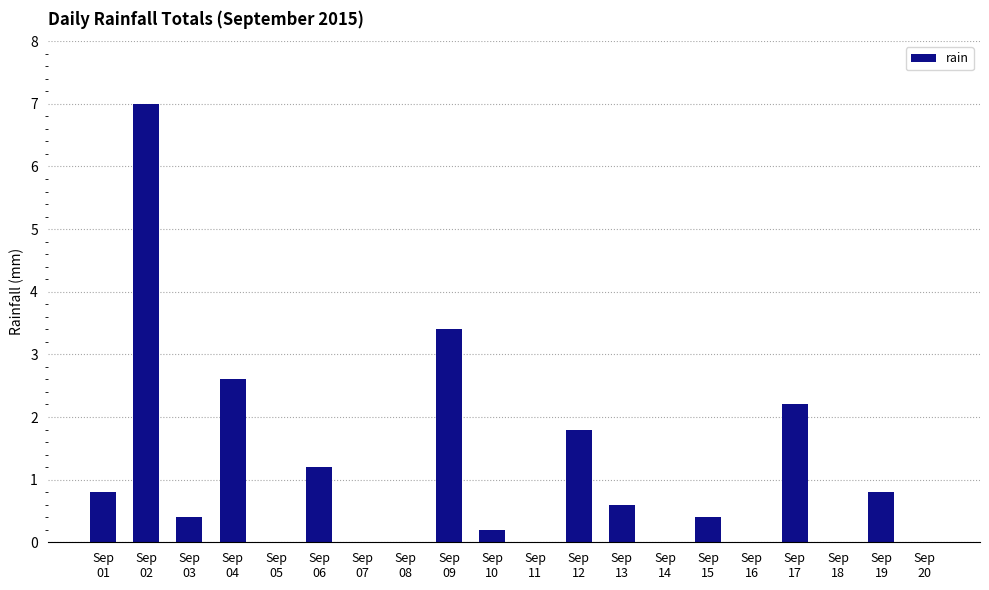

What is the greatest value displayed?

7.0